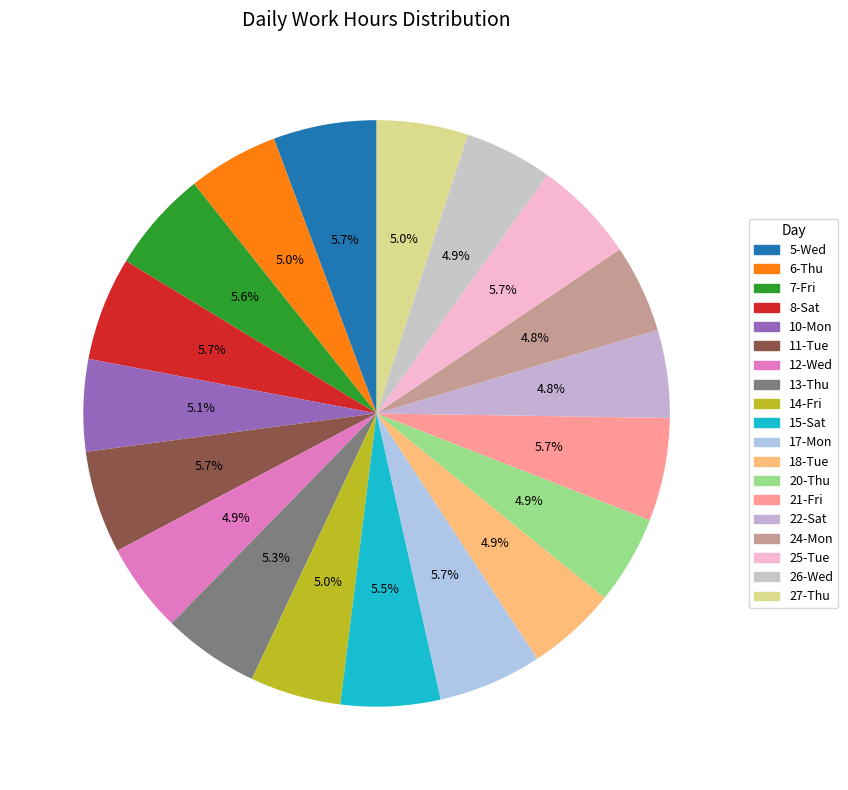

To the nearest percent, what portion does 25-Tue represent?

6%